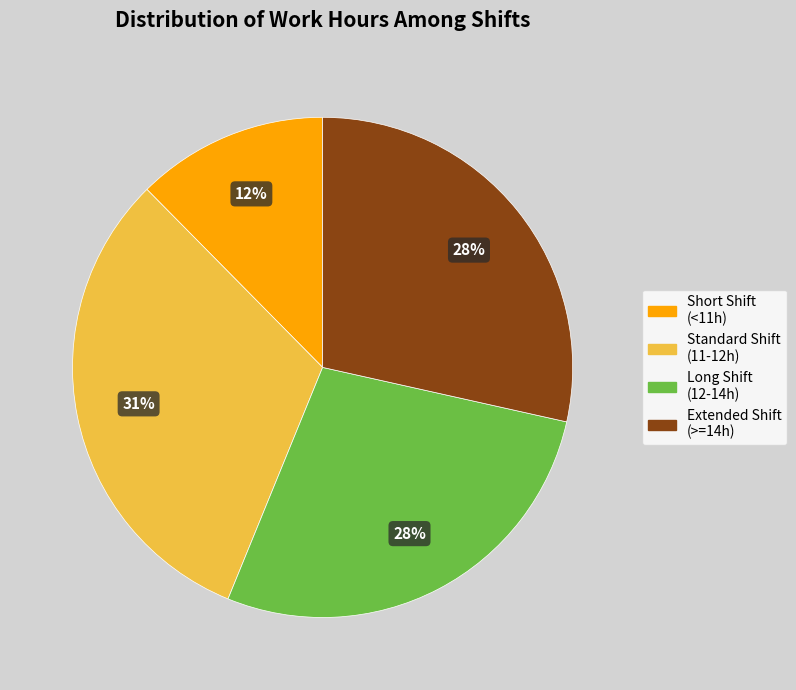

To the nearest percent, what is the average slice percentage?

25%